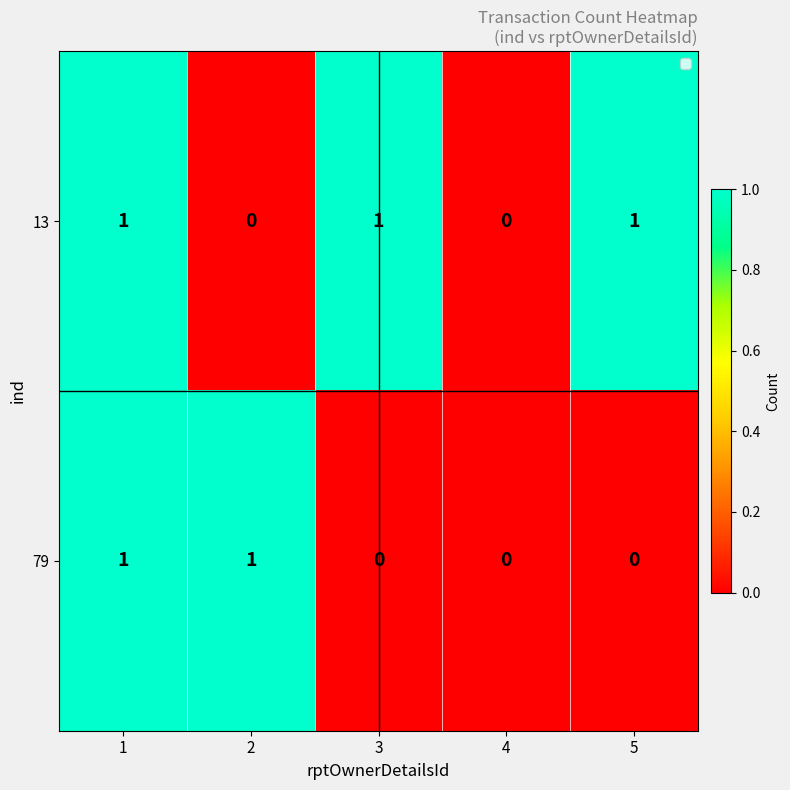

Rank the series by their average value, from highest to lowest.

13, 79